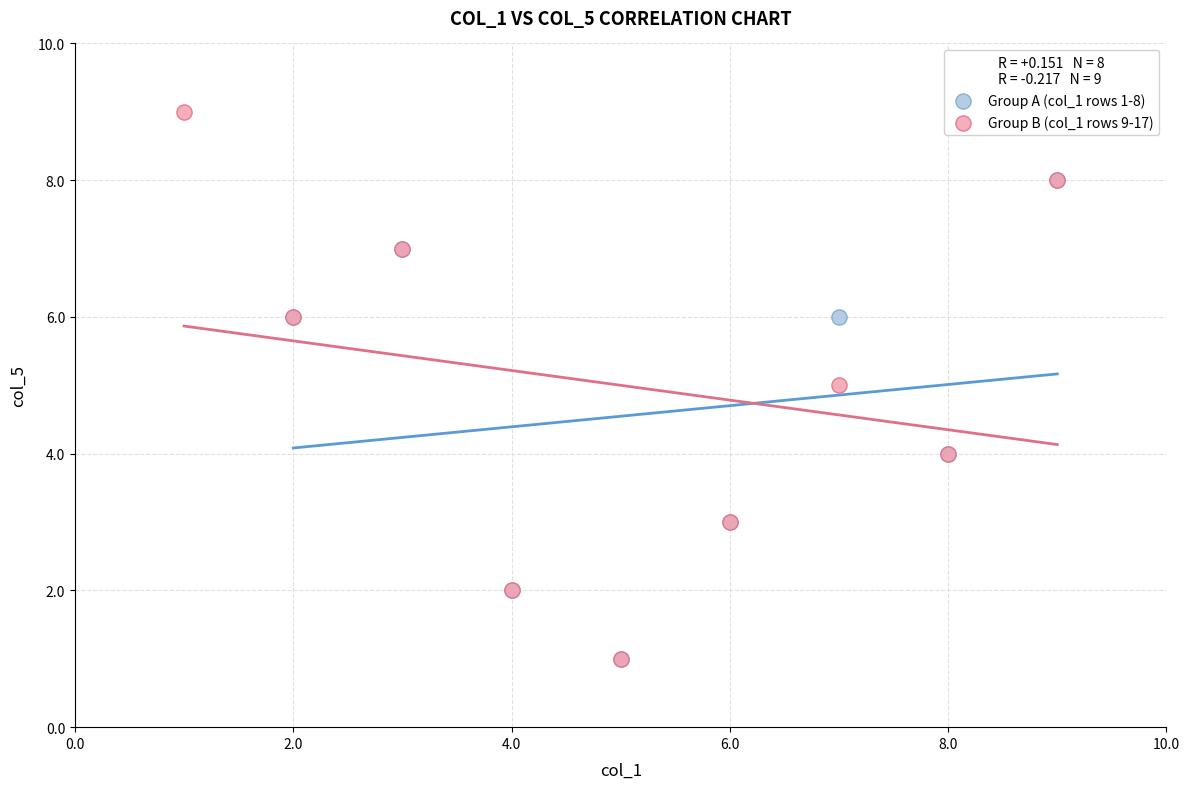

Which series has the widest spread of Y values?

Group B (col_1 rows 9-17)